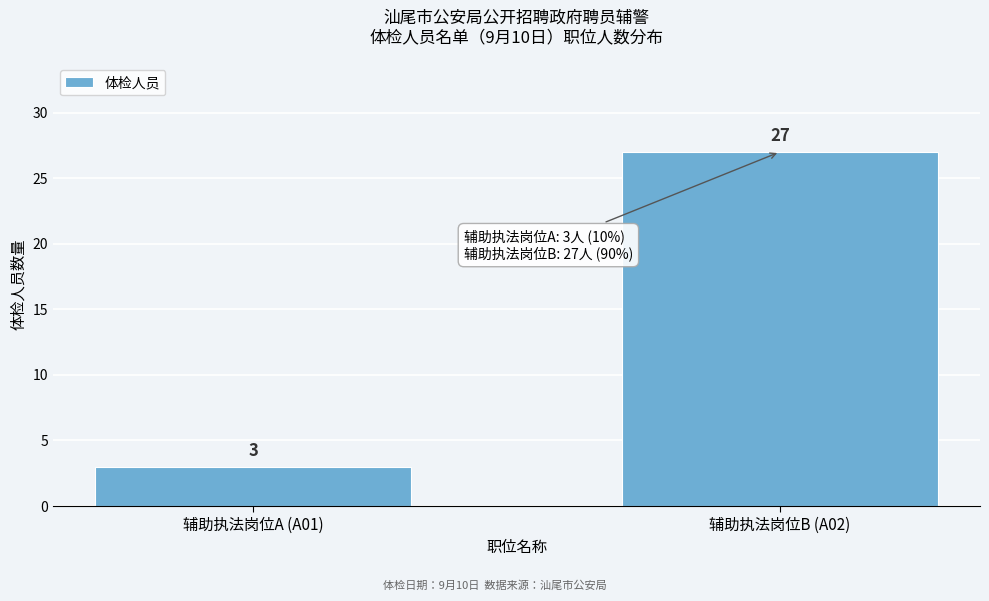

Reading right to left, transcribe all the data shown in this chart.

27	3